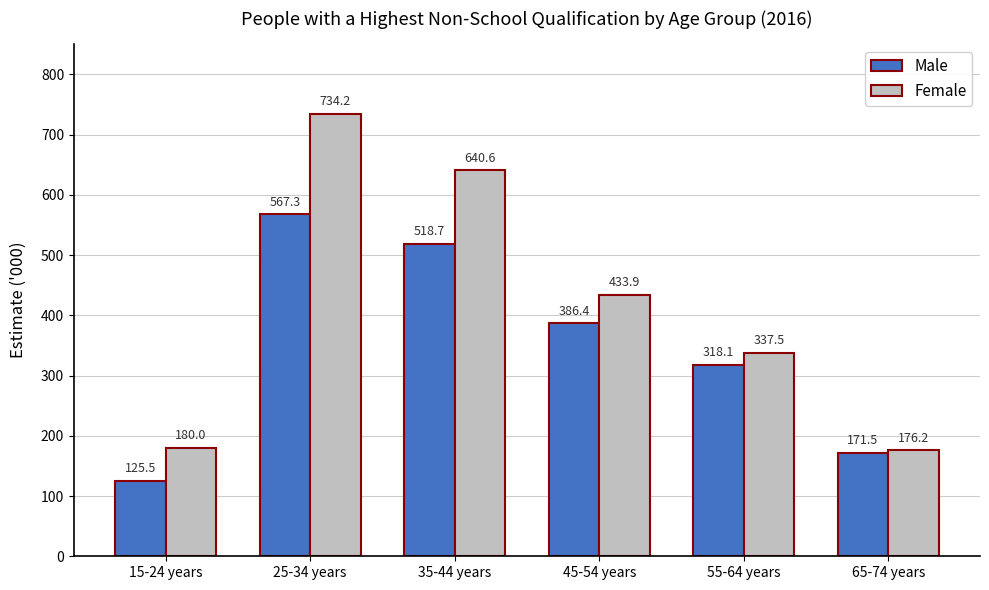

What position from the right is 25-34 years?

5